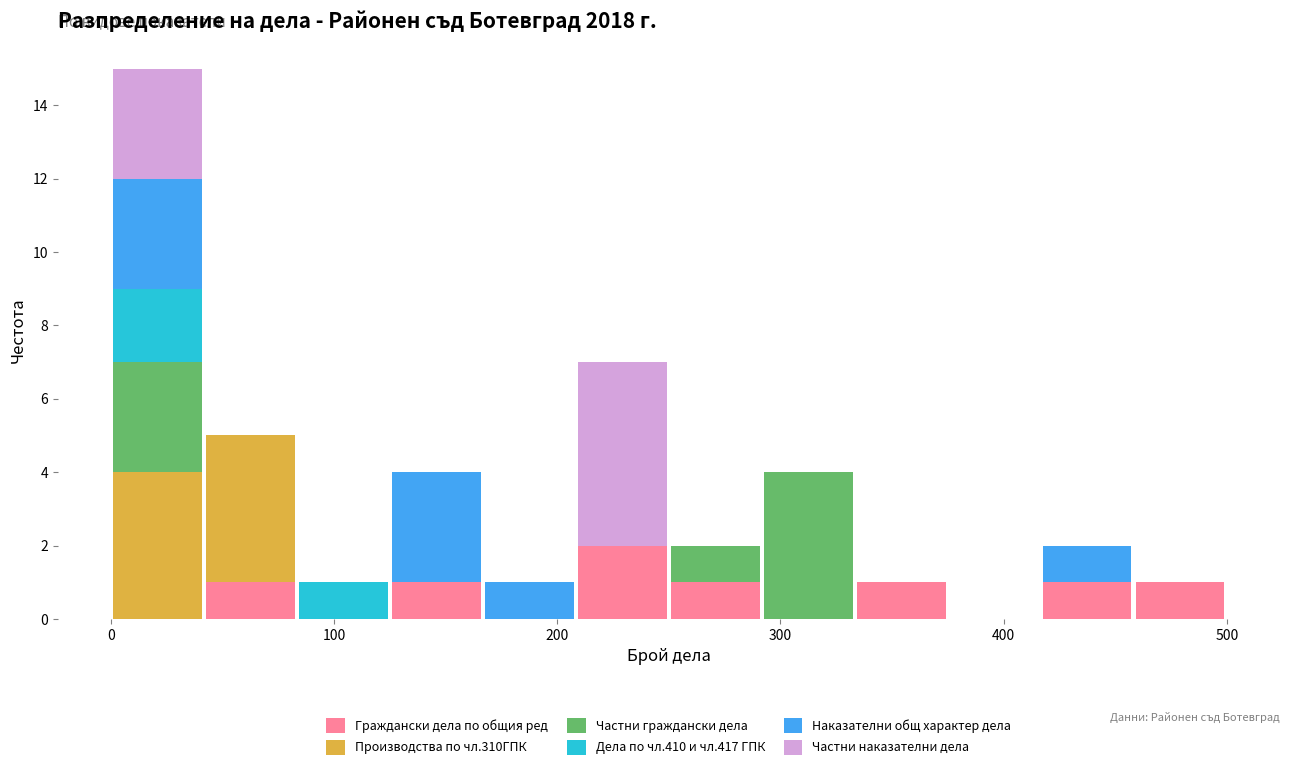

What is the total height of the stacked bar covering 130 to 170 on the x-axis? Neither the bar edges nor the heights are printed on the chart, so give them approximately, as read against the axes.

4